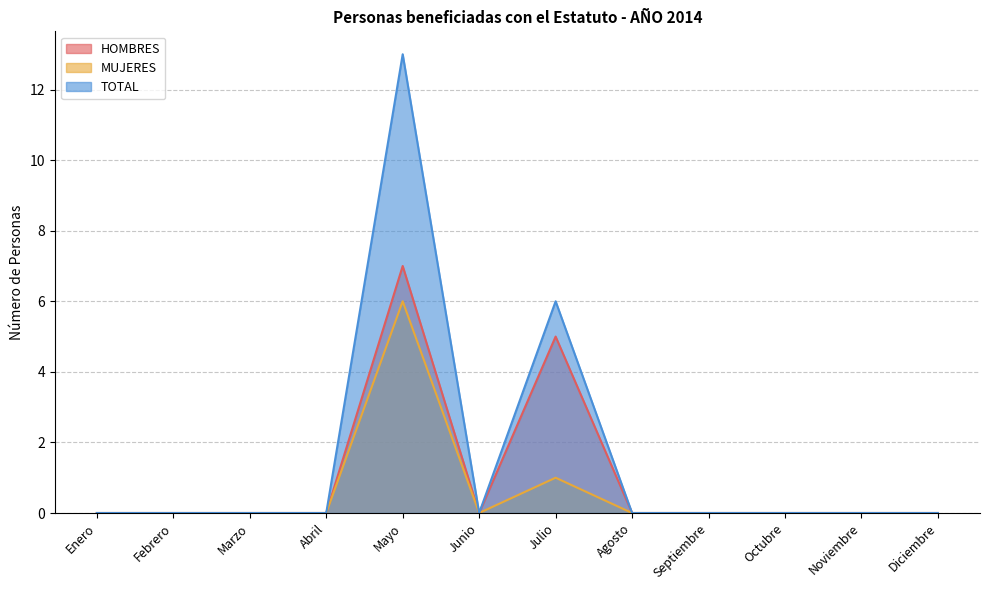

Which label corresponds to the largest value in the chart?

Mayo